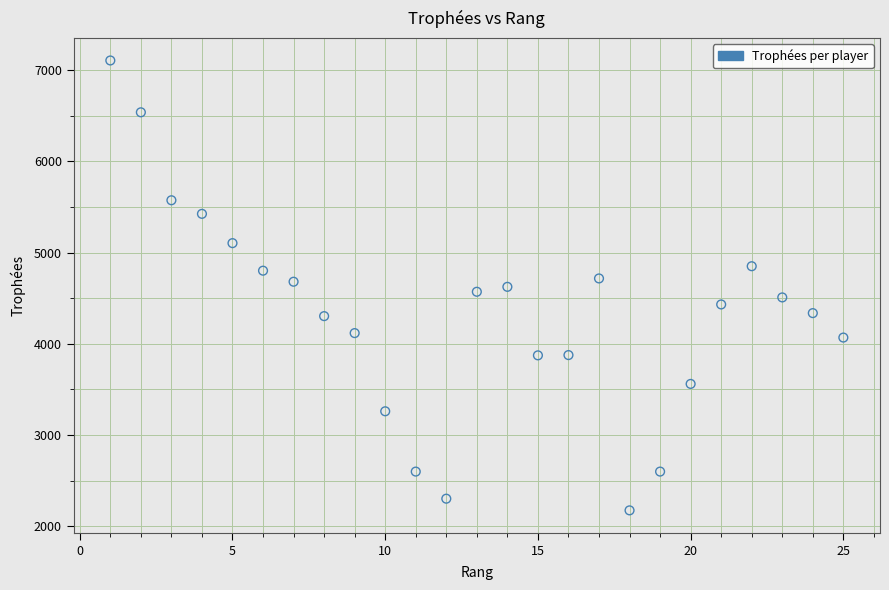

What is the range of Y values (max minus min)?

4931